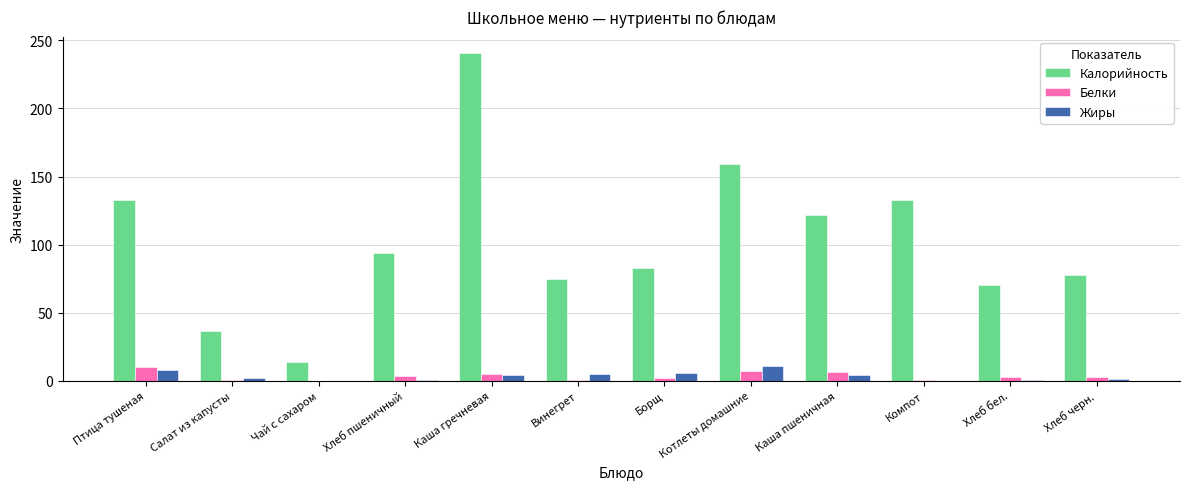

Which category has the highest value across all series?

Каша гречневая